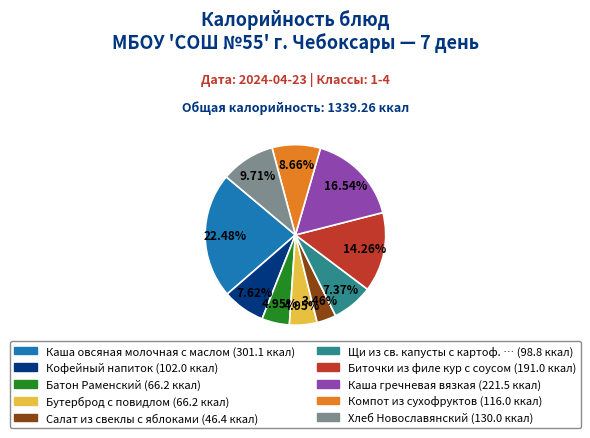

Is there a majority slice in this chart?

No